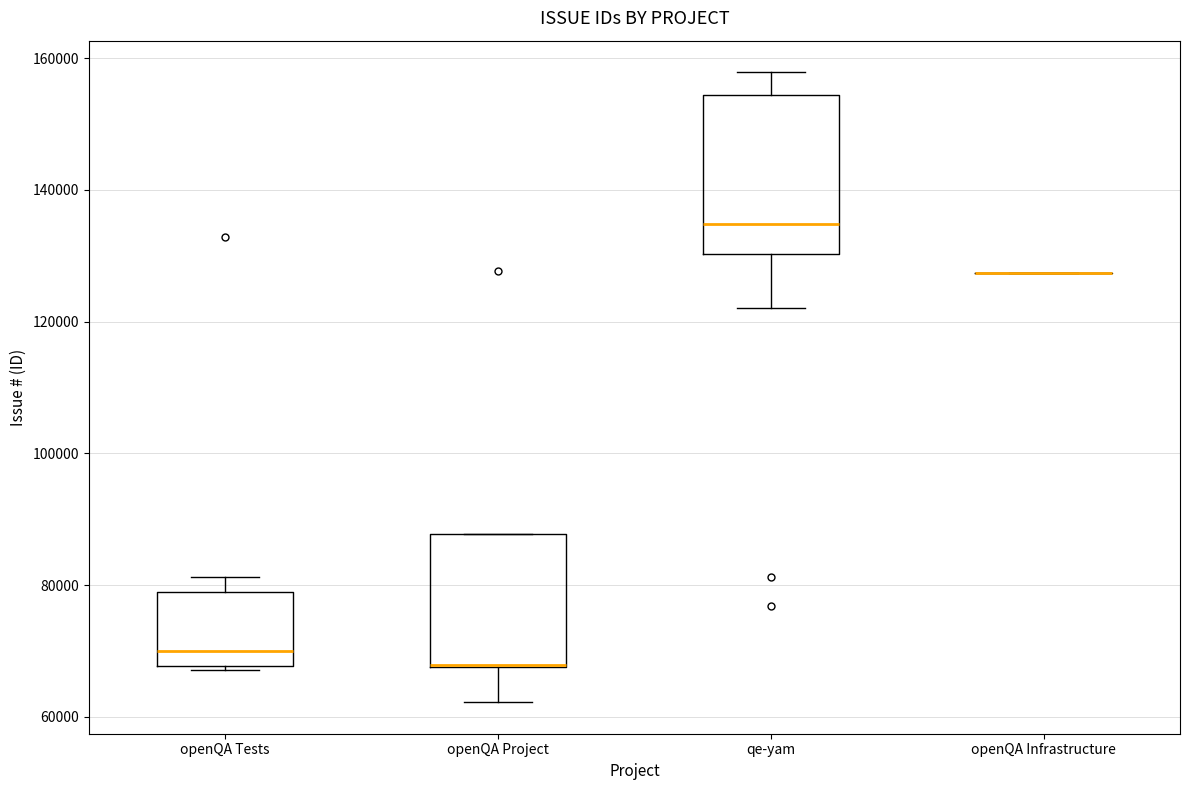

Reading left to right, read every box against the y-axis: the position of its median line, the range the box covers, and the ends of its whiskers. The values are not printed on the chart, so give them approximately, as read against the axis.

openQA Tests: median 70000, box 68000 to 80000, whiskers 68000 (just below the box's lower edge) to 82000
openQA Project: median 68000 (drawn on the box's lower edge), box 68000 to 88000, whiskers 62000 to 88000
qe-yam: median 134000, box 130000 to 154000, whiskers 122000 to 158000
openQA Infrastructure: box collapsed to a line at 128000, whiskers 128000 to 128000